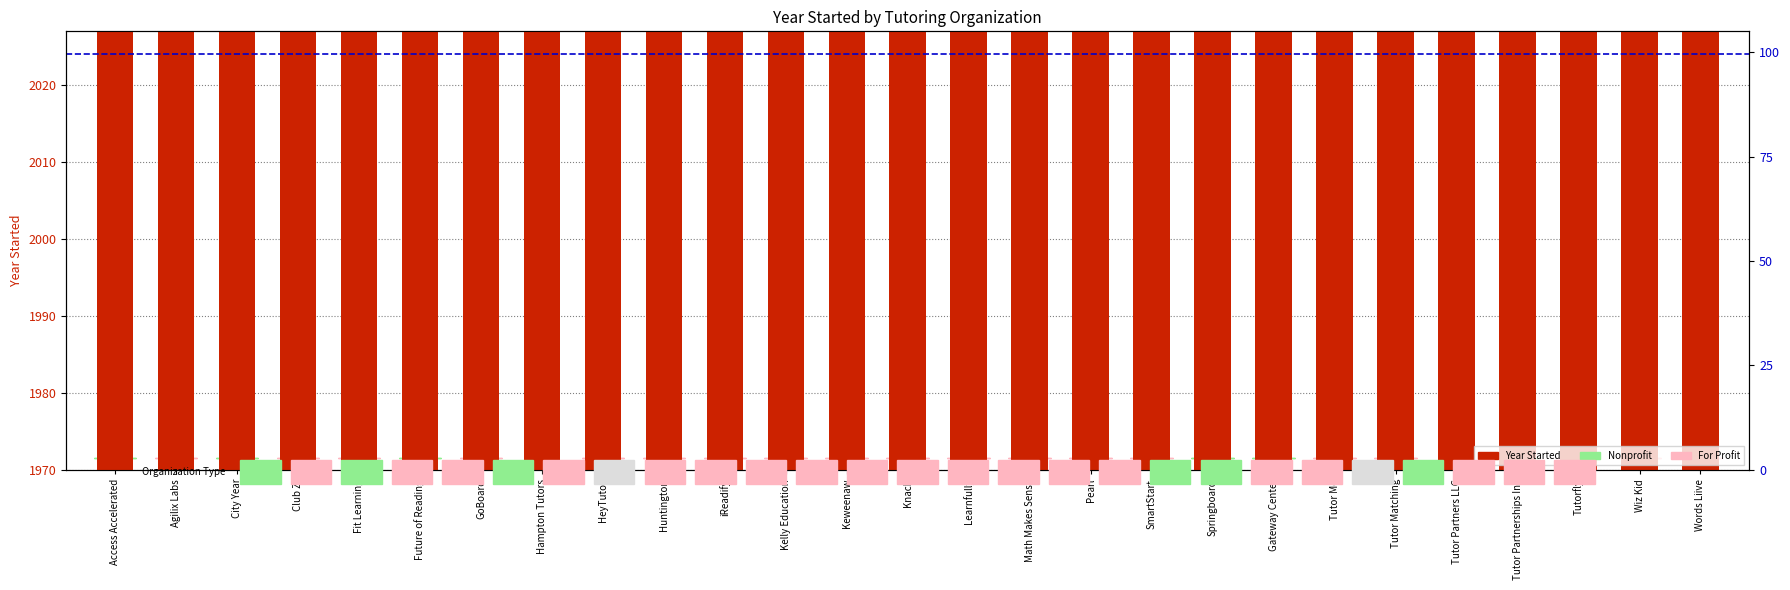

How many bars are there in total?

27